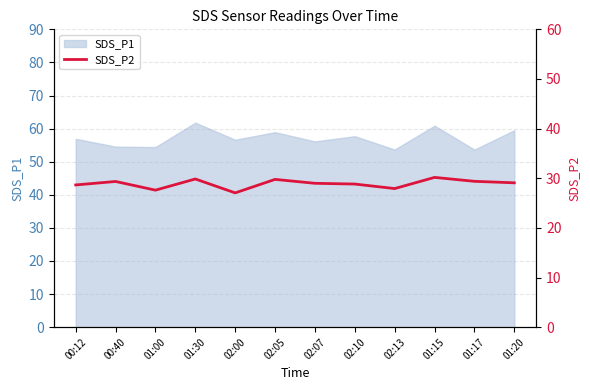

The value at 02:07 is 40.7. True or false?

False